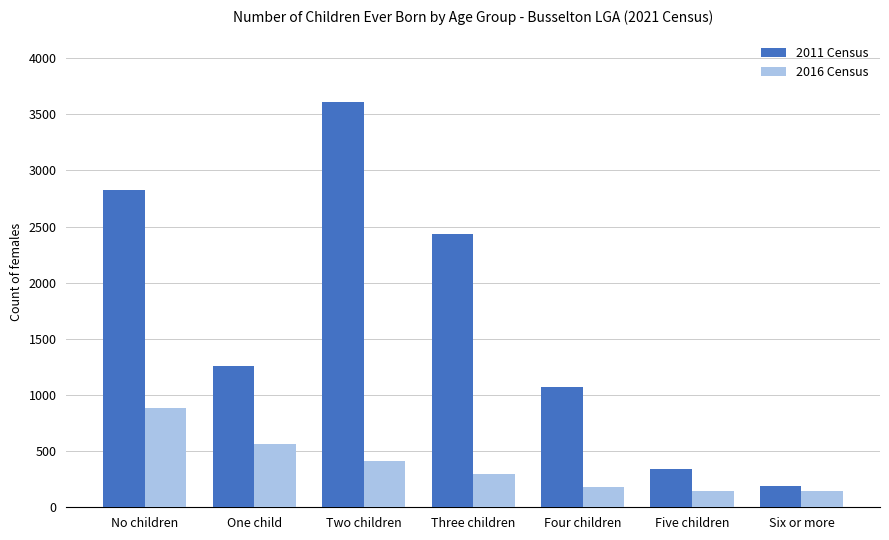

Which series has the widest spread of values?

2011 Census